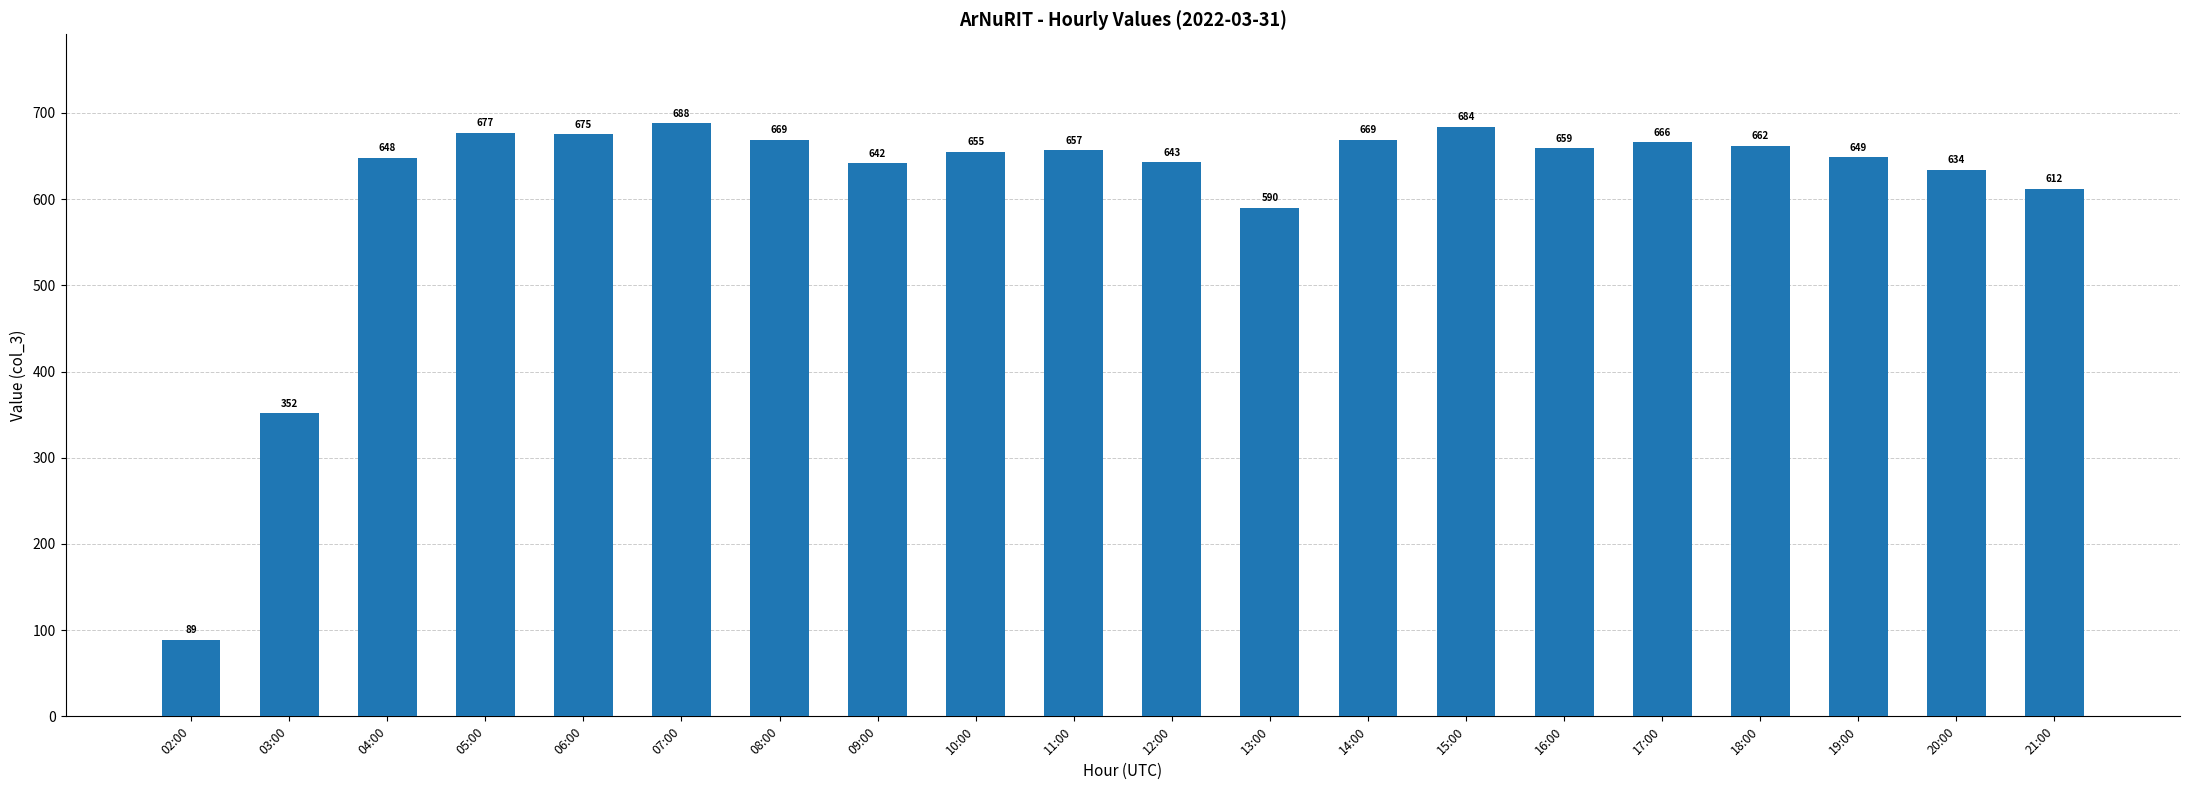

What is the minimum value shown in the chart?

89